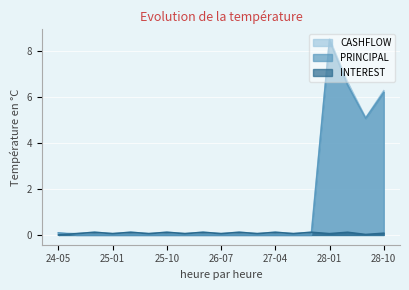

True or false: PRINCIPAL and CASHFLOW cross at least once.

False